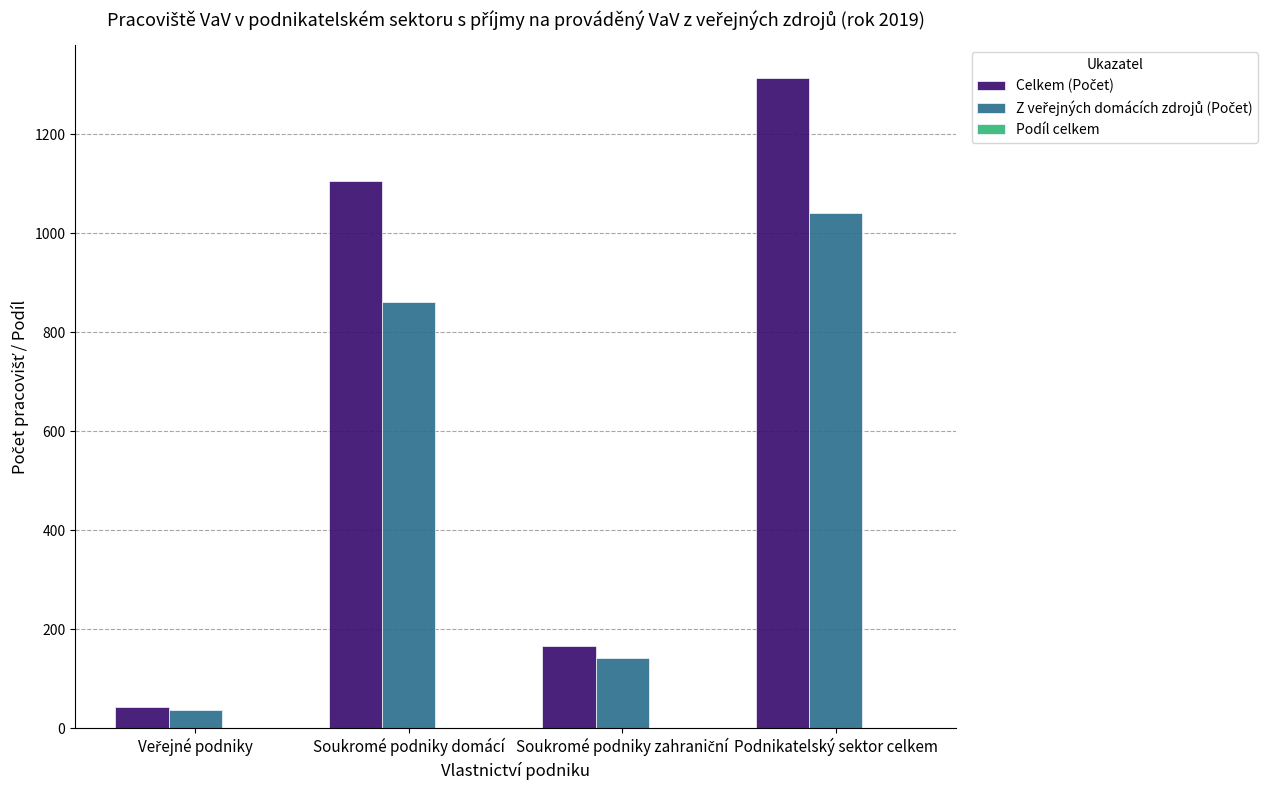

What is the maximum value shown in the chart?

1314.0